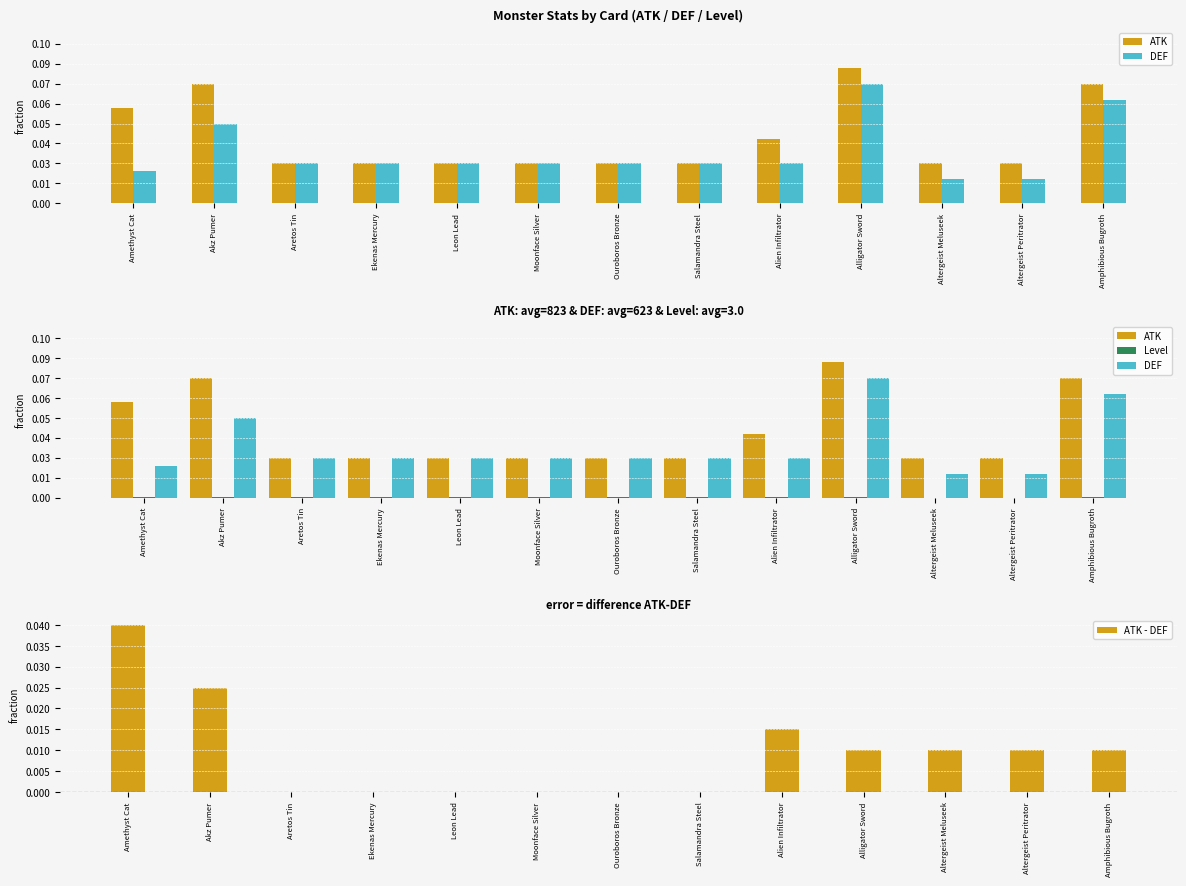

How many positive values does the ATK - DEF series have?

7